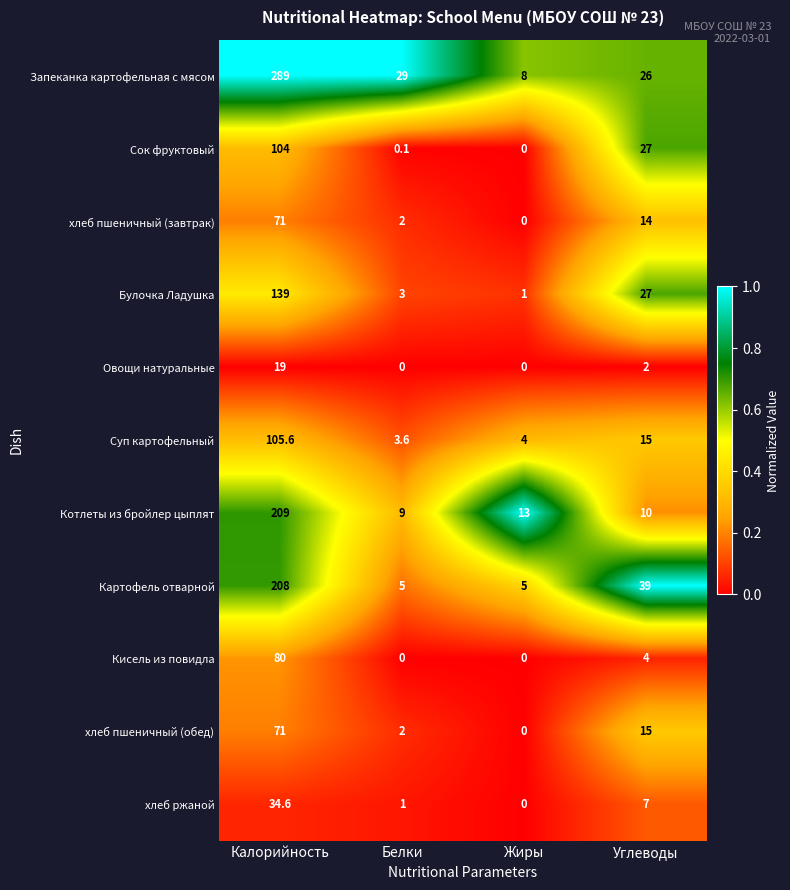

What is the total value across all series at Углеводы?

186.0